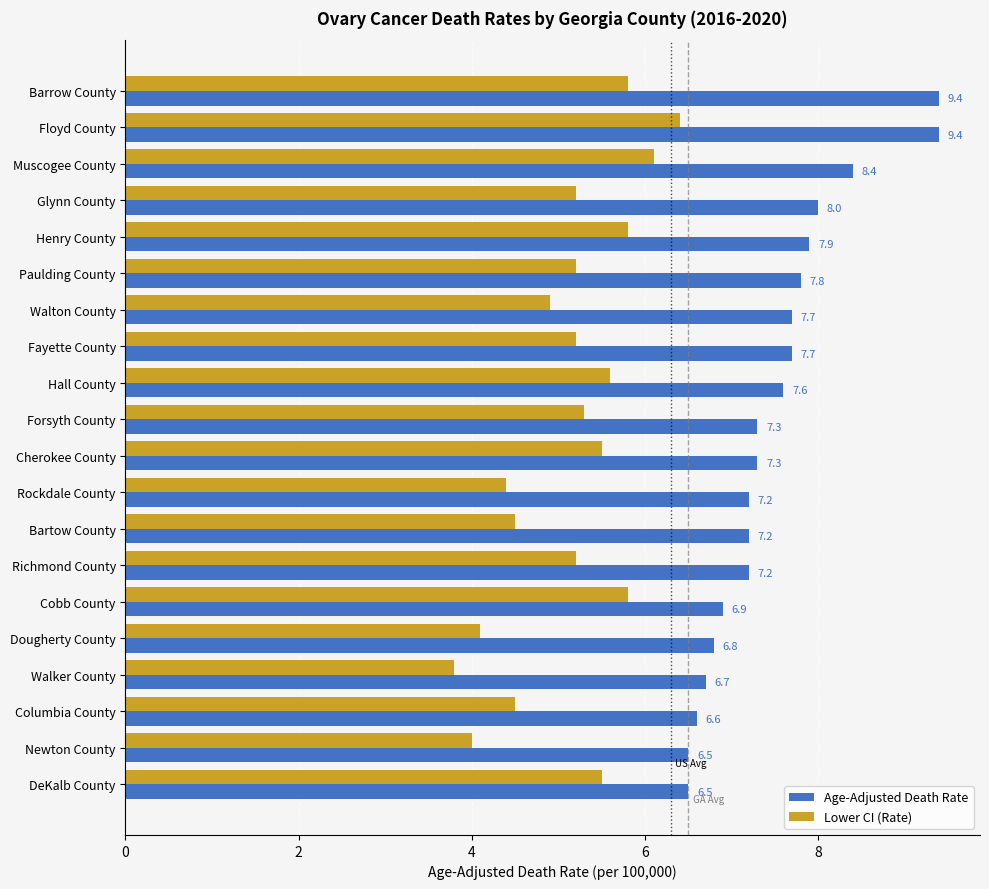

How many distinct data groups are displayed?

2